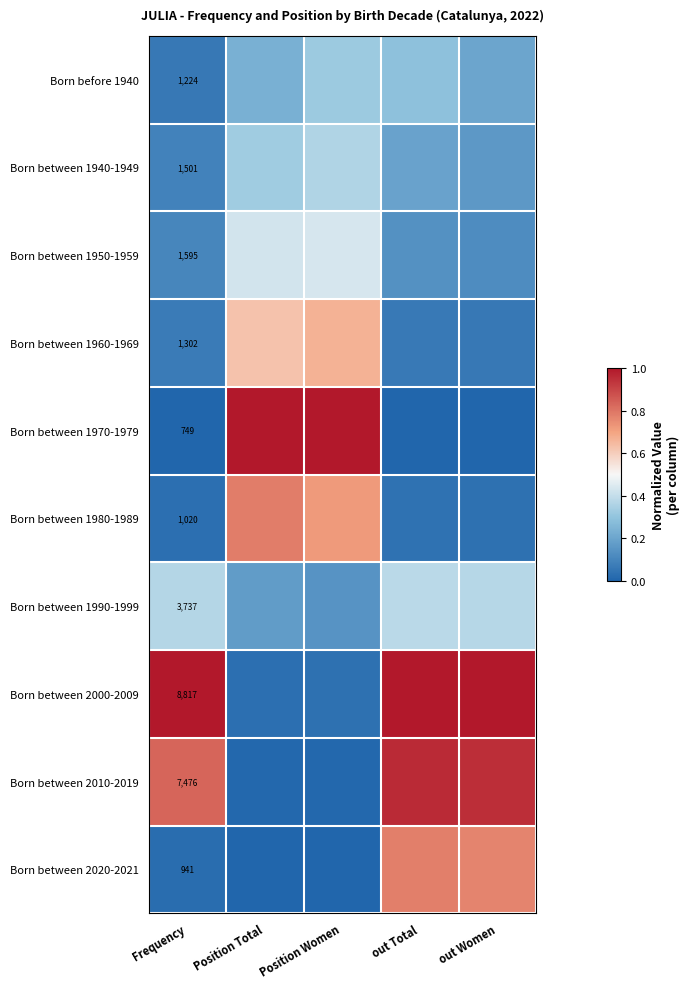

At which label is Born between 2000-2009 closest to 0?

Position Total